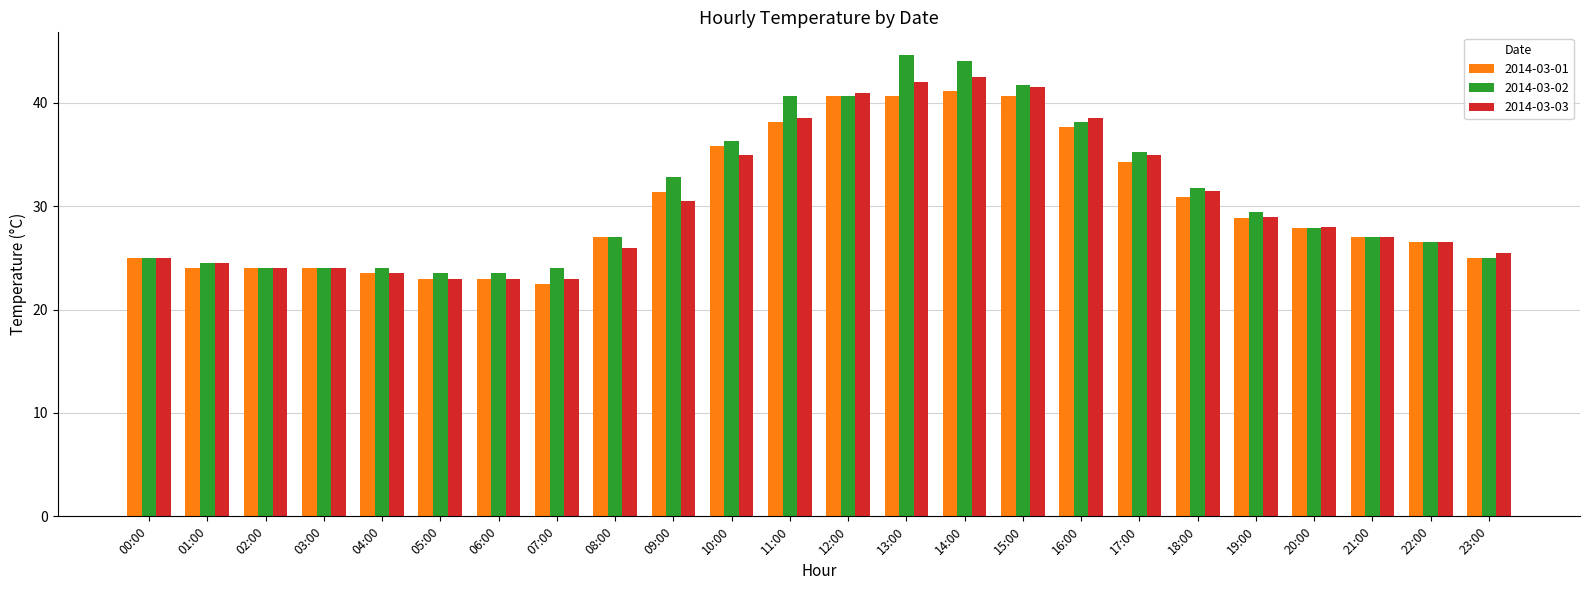

True or false: 2014-03-01 has a value of 31.4 at 09:00.

True